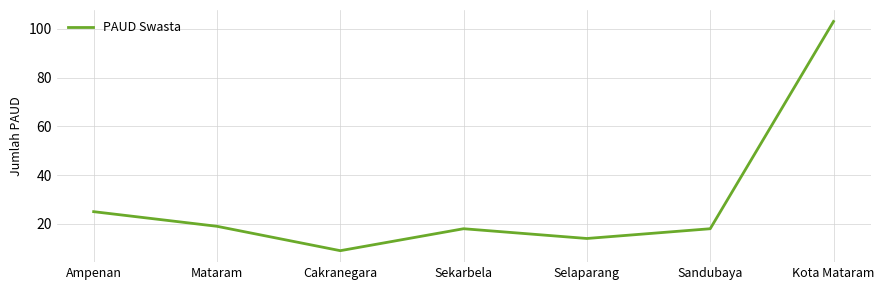

Where does the data first go above 18?

Ampenan